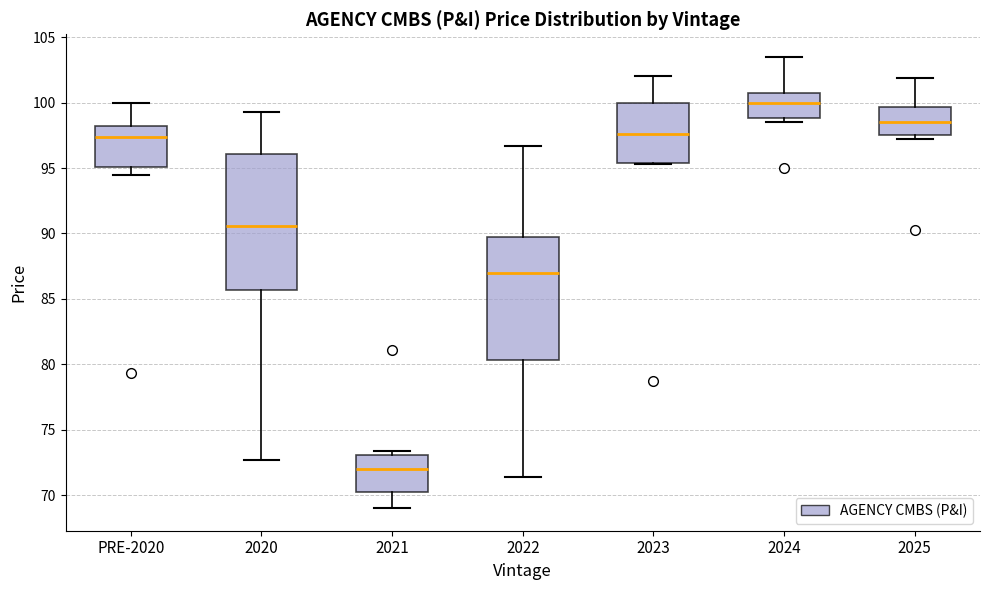

Reading left to right, transcribe this box plot: for each box, give where its median line is, the range the box spans, and where its two whiskers end, as read against the y-axis. The values are not printed on the chart, so give them approximately, as read against the axis.

PRE-2020: median 97.5, box 95.0 to 98.0, whiskers 94.5 to 100.0
2020: median 90.5, box 85.5 to 96.0, whiskers 72.5 to 99.5
2021: median 72.0, box 70.0 to 73.0, whiskers 69.0 to 73.5
2022: median 87.0, box 80.5 to 90.0, whiskers 71.5 to 96.5
2023: median 97.5, box 95.5 to 100.0, whiskers 95.5 to 102.0
2024: median 100.0, box 99.0 to 101.0, whiskers 98.5 to 103.5
2025: median 98.5, box 97.5 to 99.5, whiskers 97.0 to 102.0